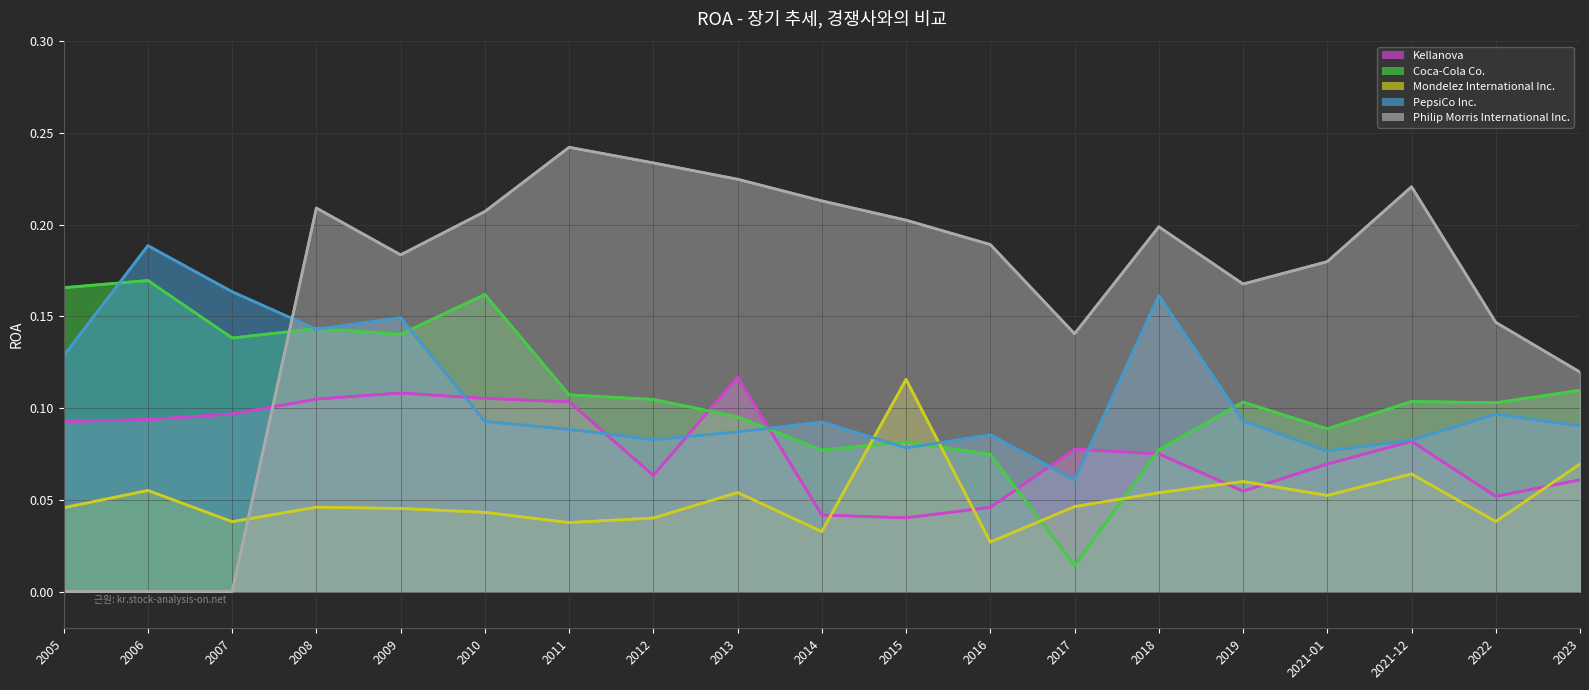

What are all the series names shown in the legend?

Kellanova, Coca-Cola Co., Mondelez International Inc., PepsiCo Inc., Philip Morris International Inc.